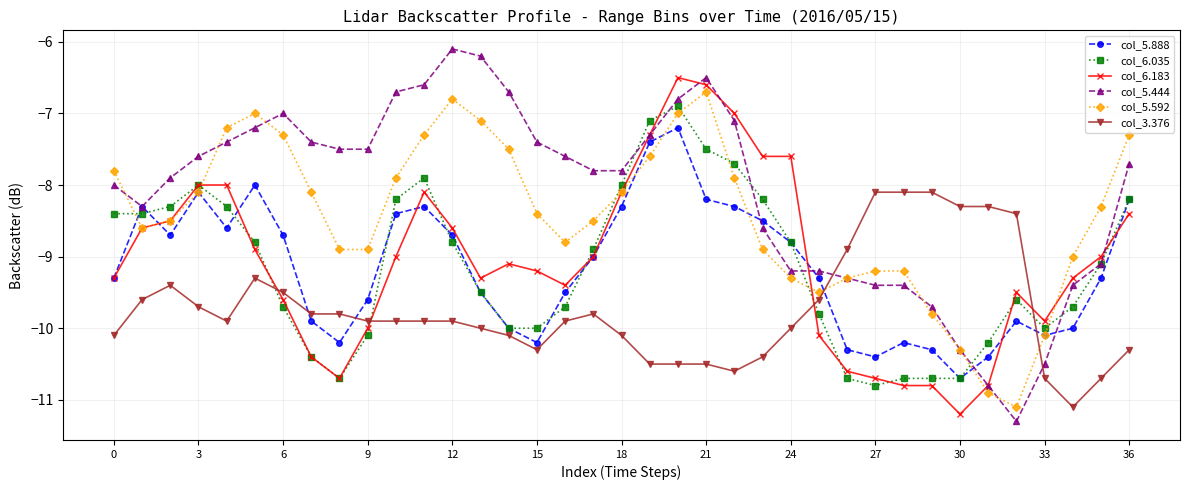

How many intersections are there between col_5.592 and col_6.035?

8